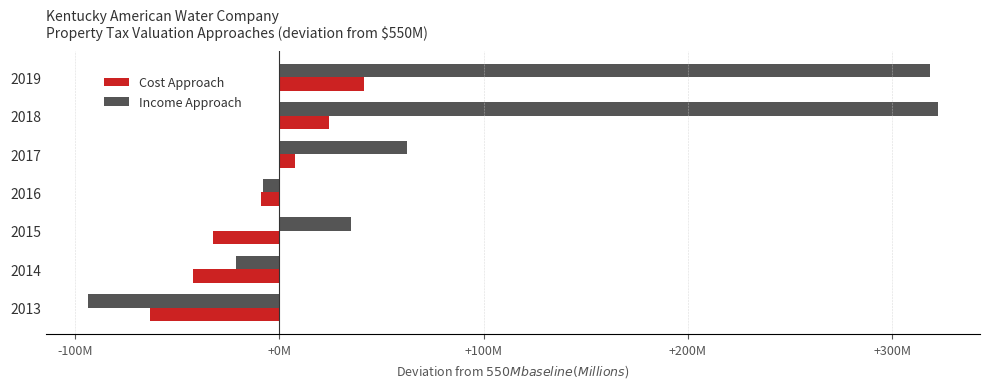

What are all the series names shown in the legend?

Cost Approach, Income Approach